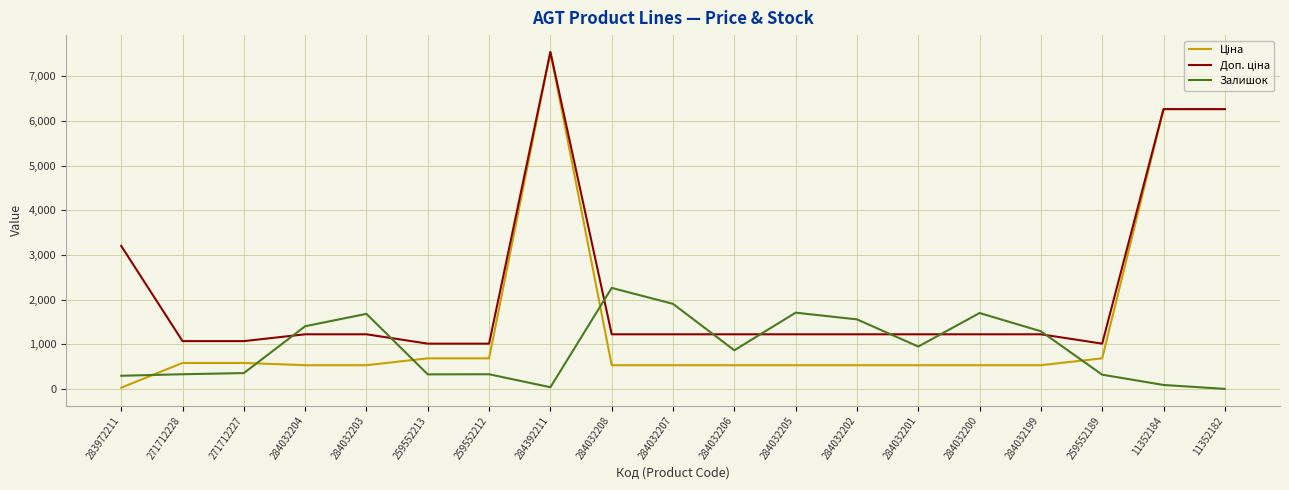

What is the maximum value shown in the chart?

7545.9